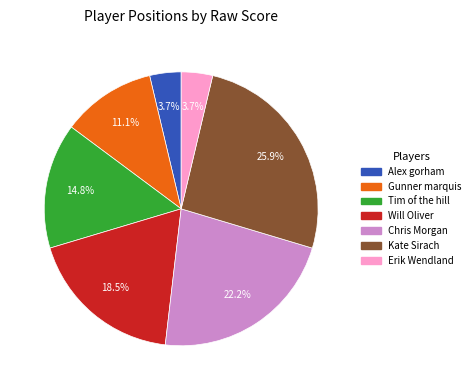

To the nearest percent, what portion does Tim of the hill represent?

15%